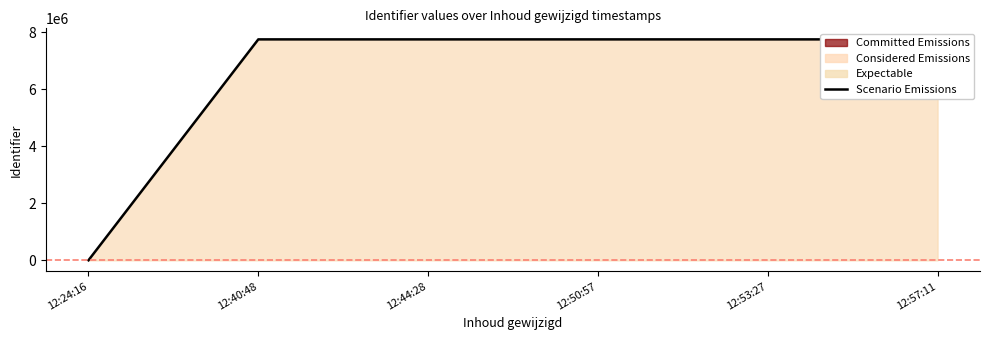

What is the difference between the second highest and second lowest values?

14